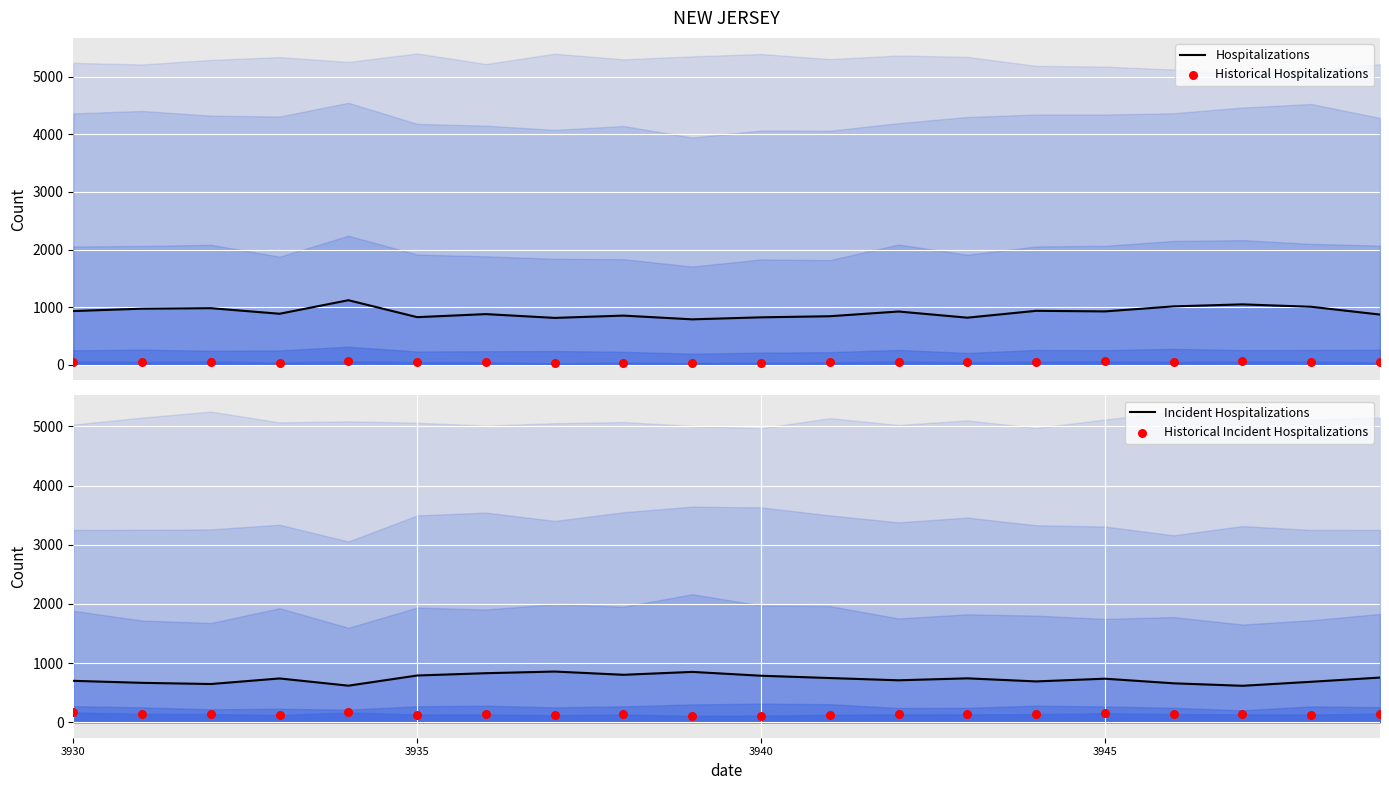

Which series has the largest total across all categories?

Hospitalizations